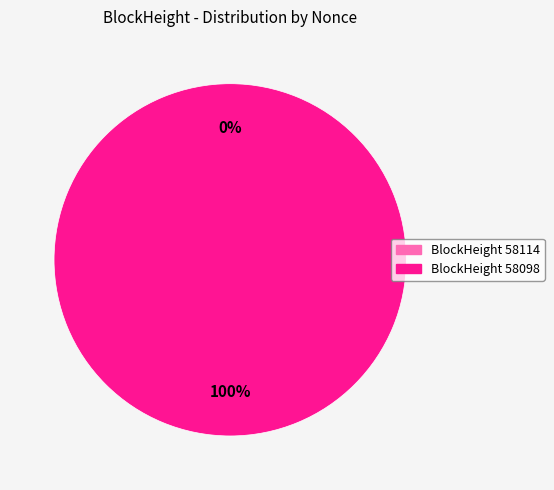

Count the number of slices in the pie.

2